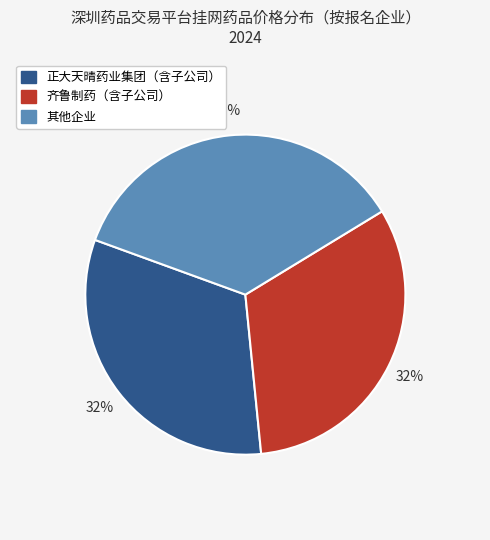

Does any single category account for the majority?

No